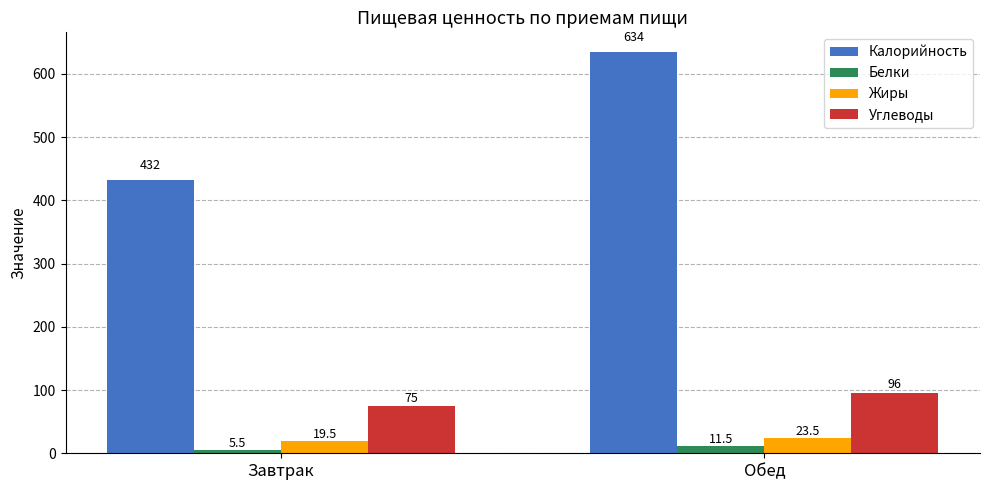

What is the label of the 2nd bar from the right?

Завтрак